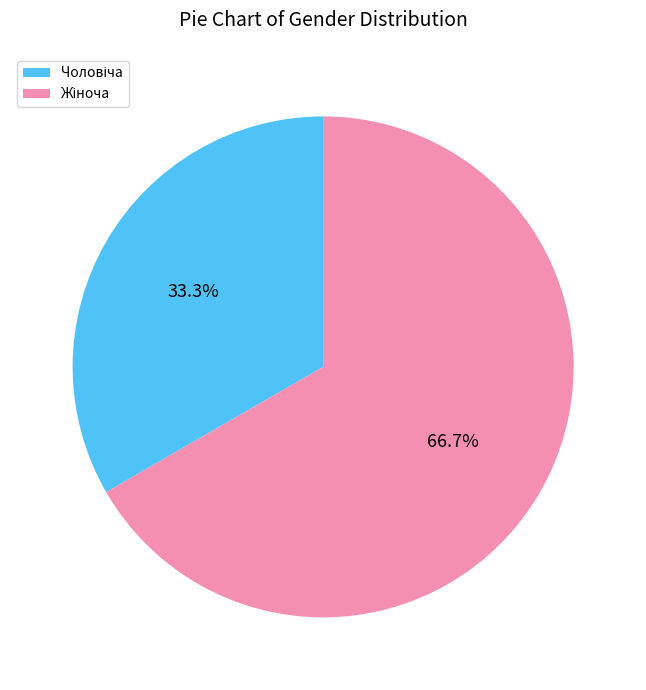

Does any single category account for the majority?

Yes